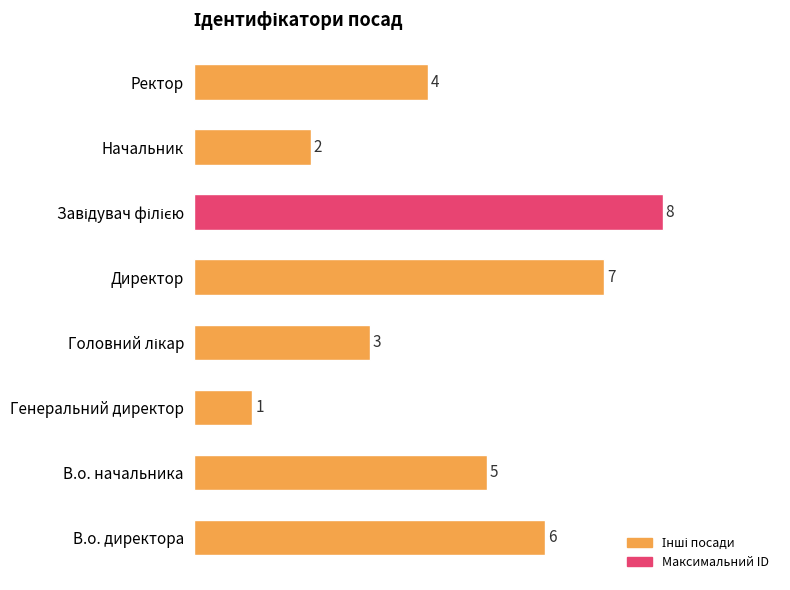

Reading bottom to top, what are all the values shown in this chart?

6	5	1	3	7	8	2	4